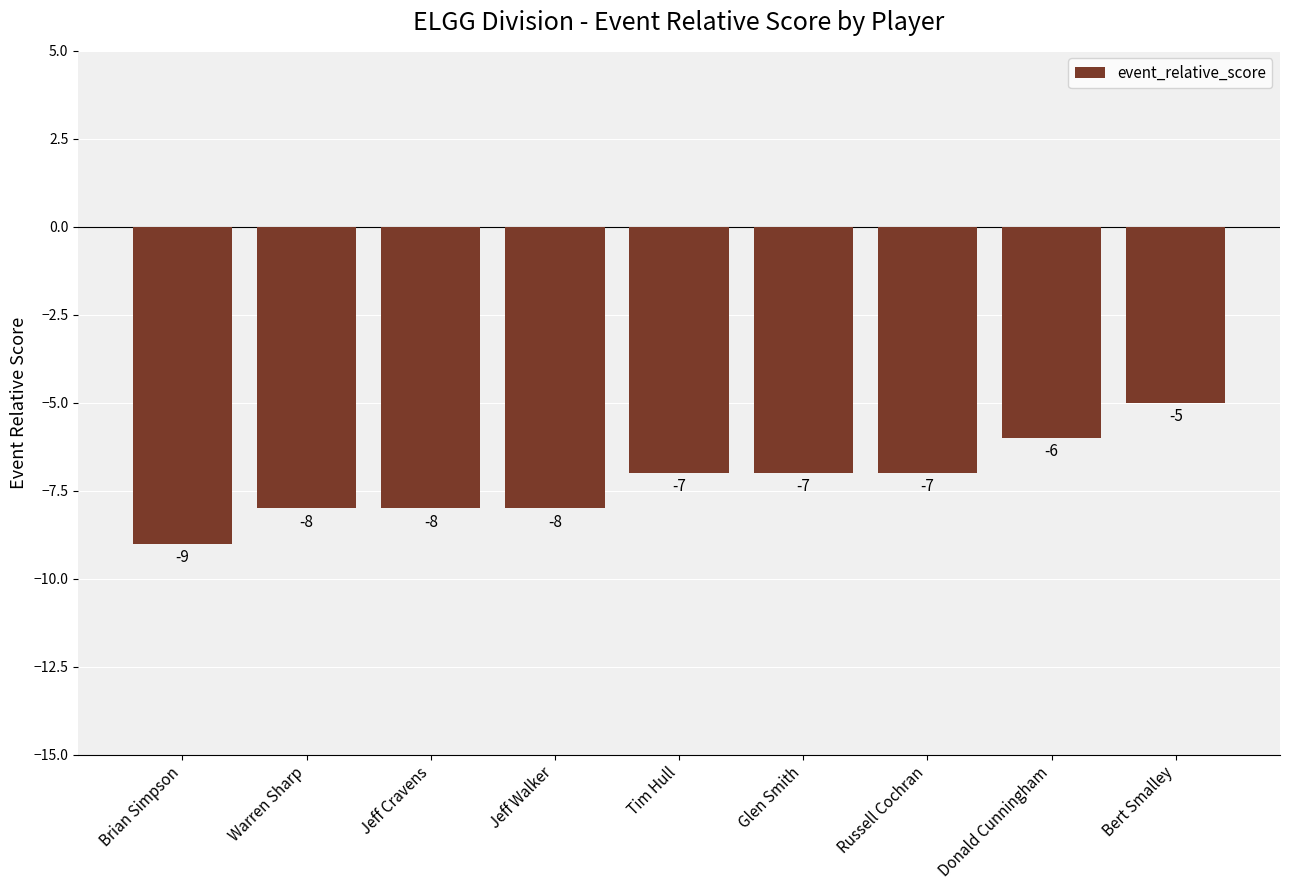

Reading left to right, list all the values displayed in this chart.

Brian Simpson=-9	Warren Sharp=-8	Jeff Cravens=-8	Jeff Walker=-8	Tim Hull=-7	Glen Smith=-7	Russell Cochran=-7	Donald Cunningham=-6	Bert Smalley=-5